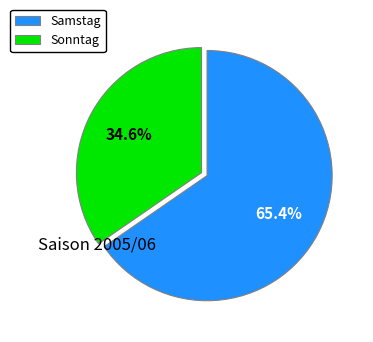

True or false: Sonntag accounts for 35% of the total.

True